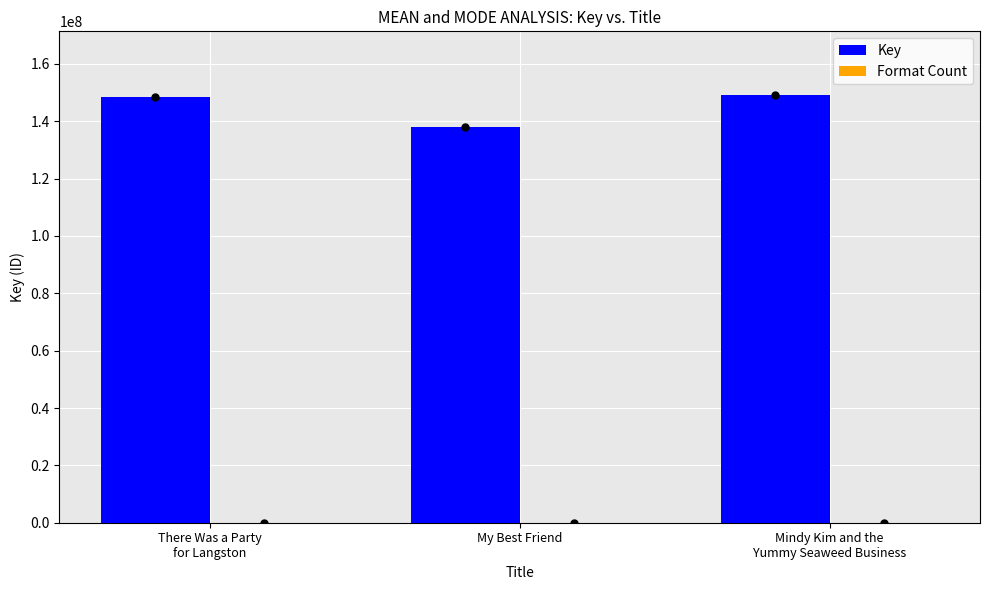

Which series has the largest total across all categories?

Key